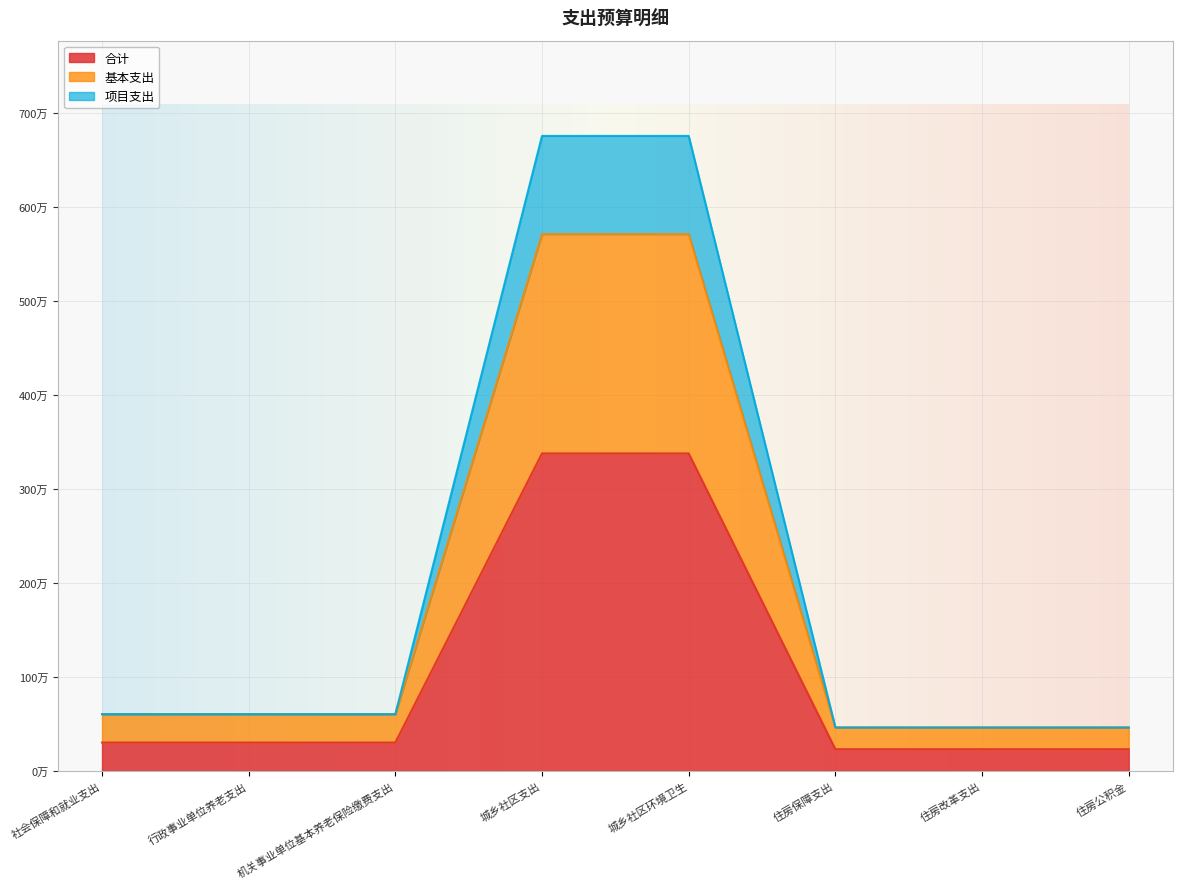

Which series has the largest range (max minus min)?

项目支出